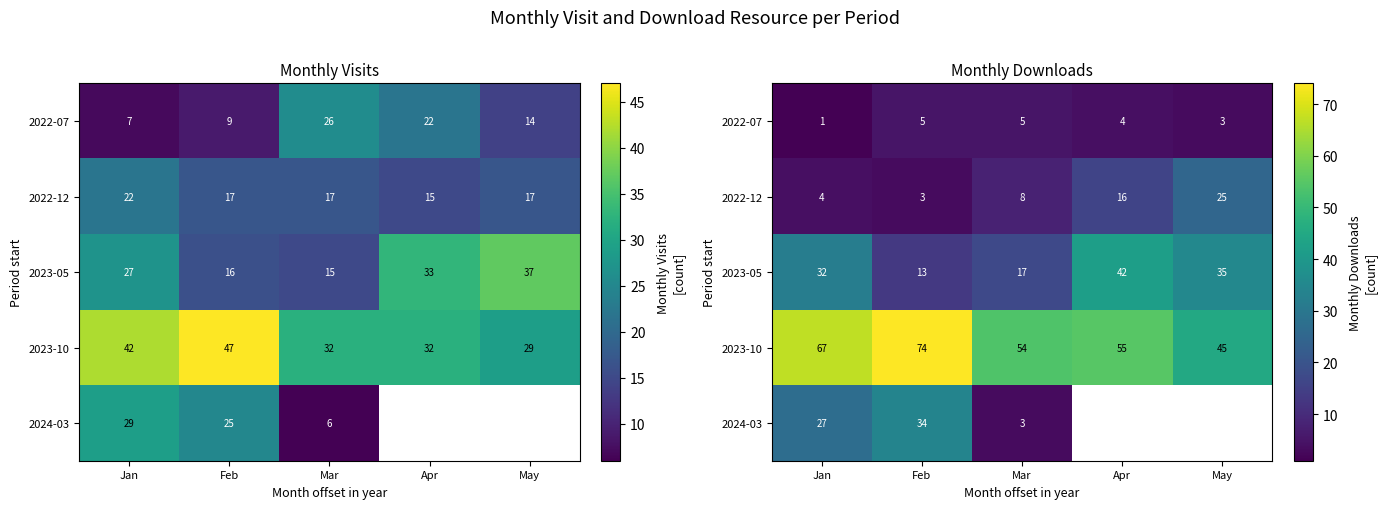

Between Mar and May, which is larger?

Mar